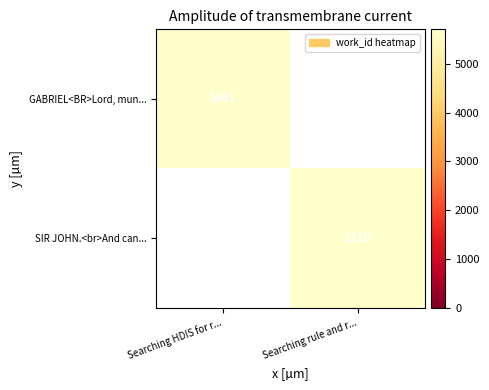

The value of GABRIEL<BR>Lord, mun... at Searching HDIS for r... is 7927. True or false?

False